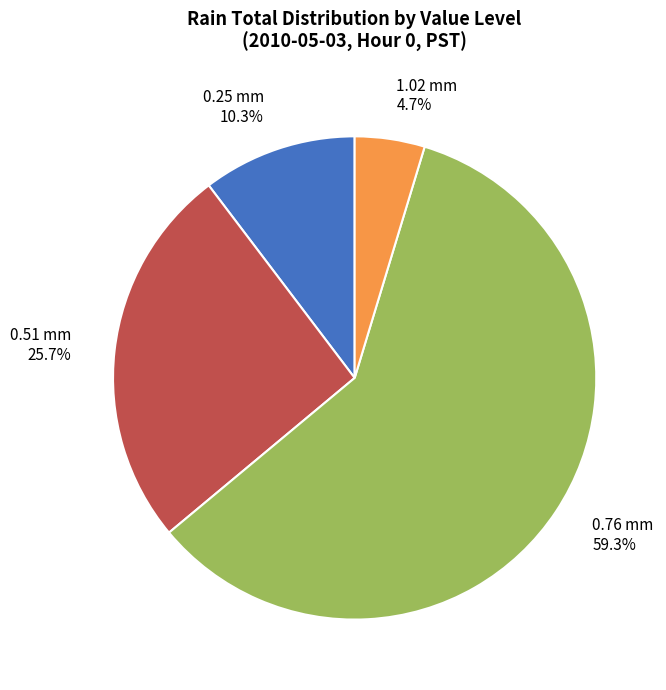

What is the ratio of the value at 0.25 mm to the value at 0.51 mm?

0.4